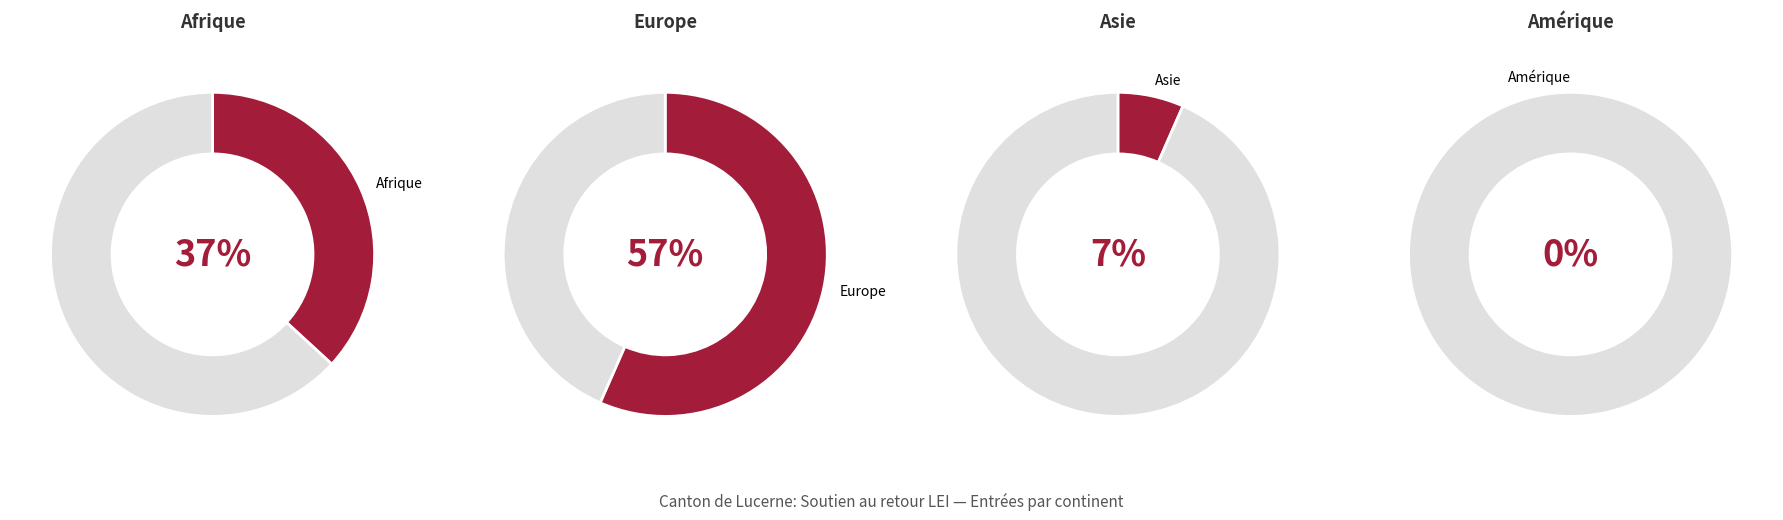

Between Afrique and Europe, which is larger?

Europe